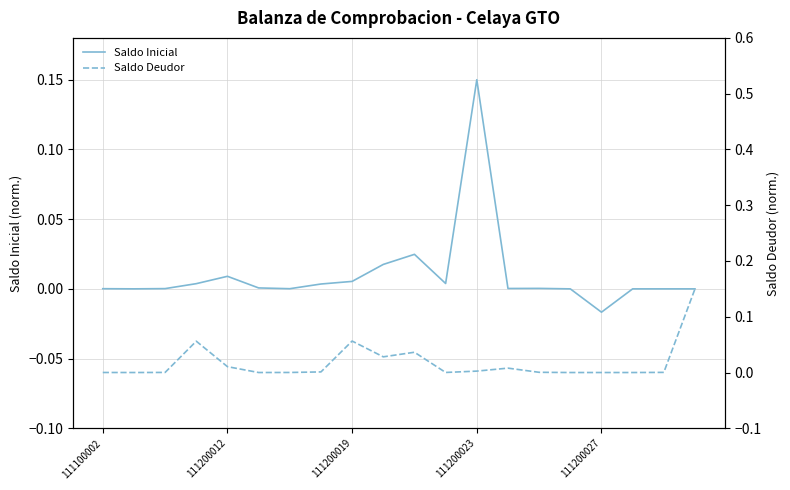

What is the maximum value shown in the chart?

0.1